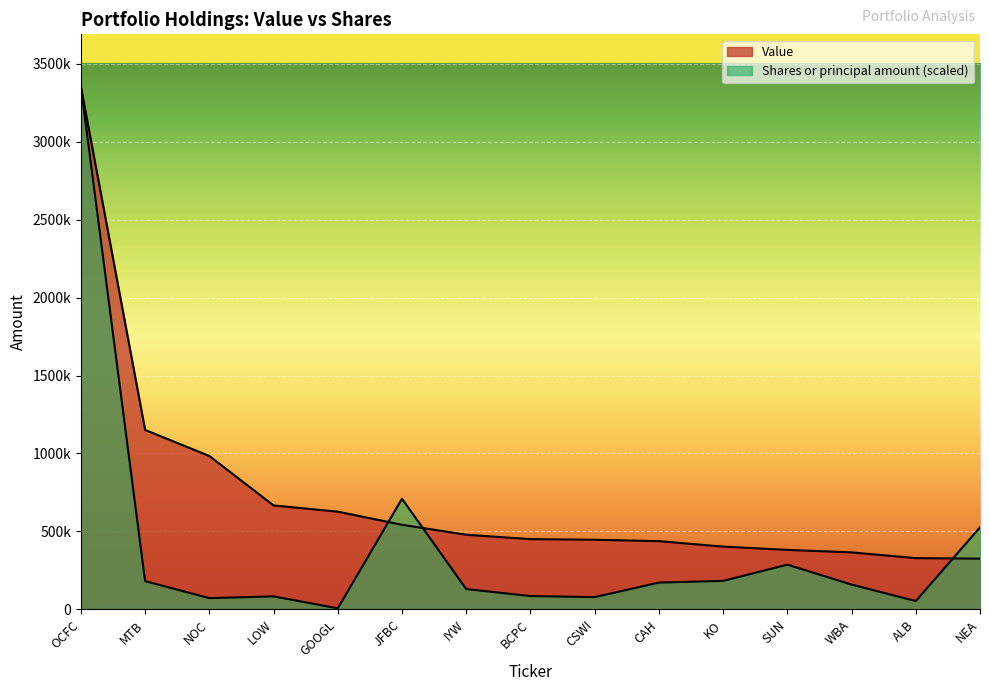

Reading right to left, extract all data points from this chart.

Value: 326000.0	329000.0	366000.0	382000.0	403000.0	438000.0	447000.0	451000.0	479000.0	543000.0	627000.0	667000.0	984000.0	1151000.0	3352000.0
Shares or principal amount: 526742.9	53871.4	159627.0	287314.3	183282.6	172436.5	79298.7	86026.7	130728.0	709690.2	7278.6	84015.5	72786.3	181774.2	3352000.0